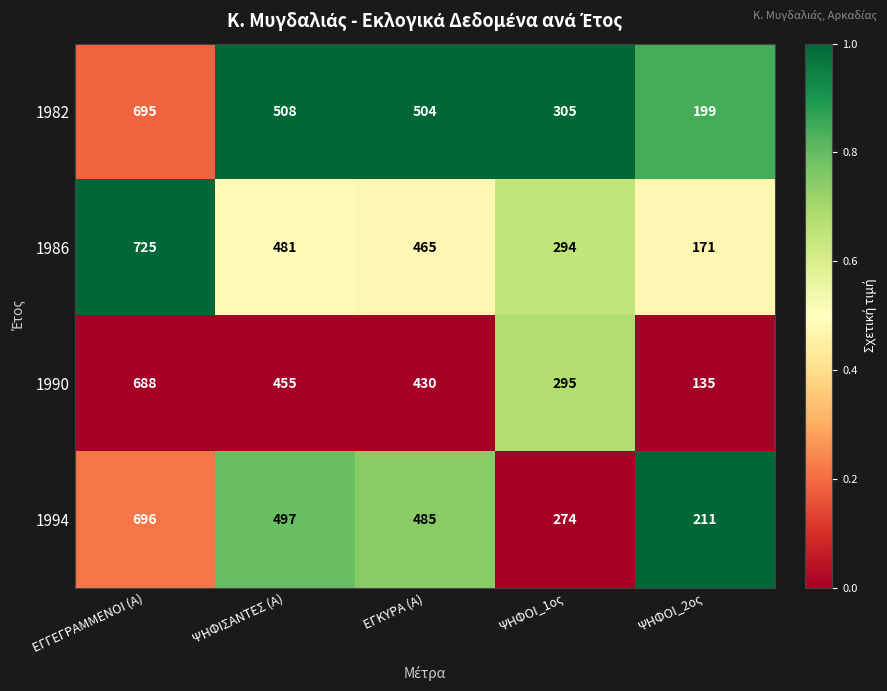

Rank the series at ΨΗΦΟΙ_2ος from highest to lowest value.

1994, 1982, 1986, 1990